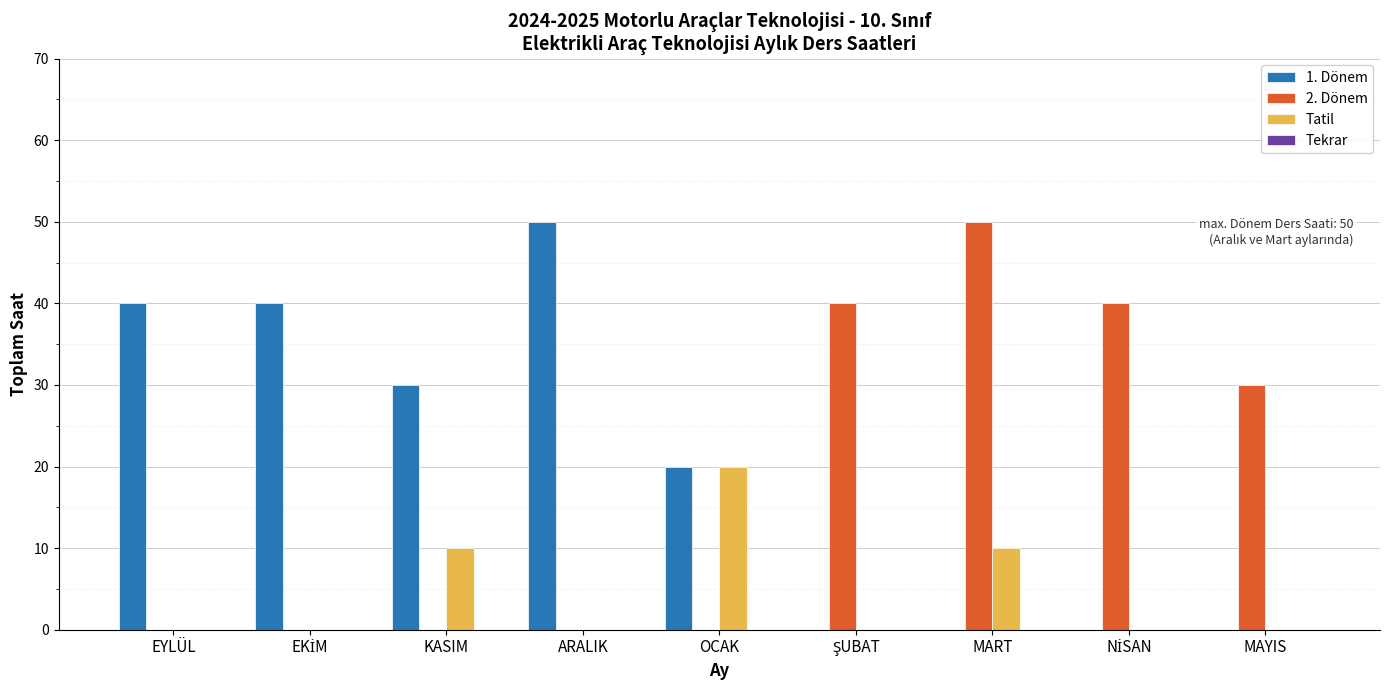

The 2. Dönem series shows 35 at KASIM. True or false?

False